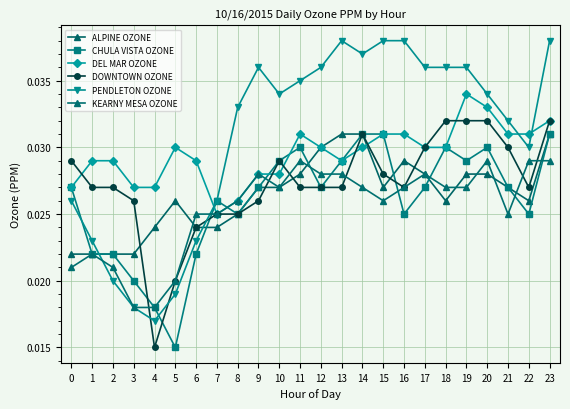

How many distinct data groups are displayed?

6